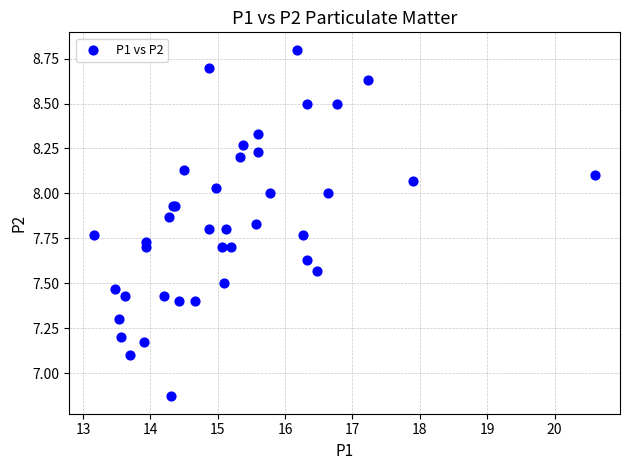

What Y value in the scatter plot is closest to 7?

7.1